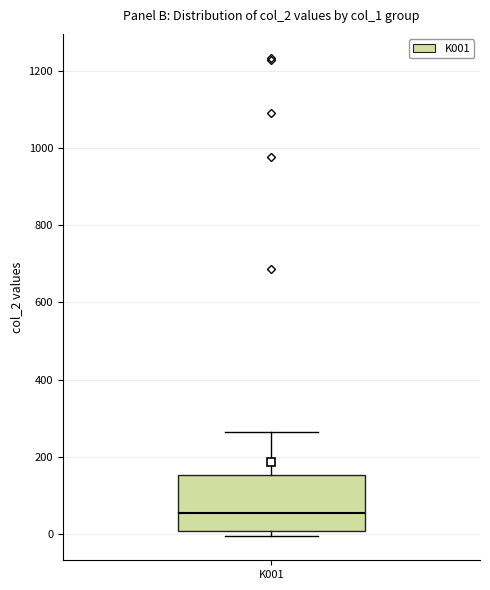

Where does the median line of the box for K001 sit on the y-axis? The values are not printed on the chart, so give them approximately, as read against the axis.

60